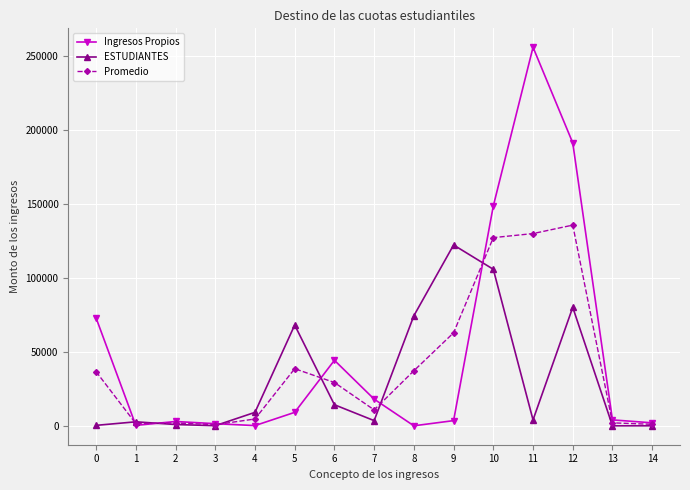

How many data points in Promedio are less than 29300?

7